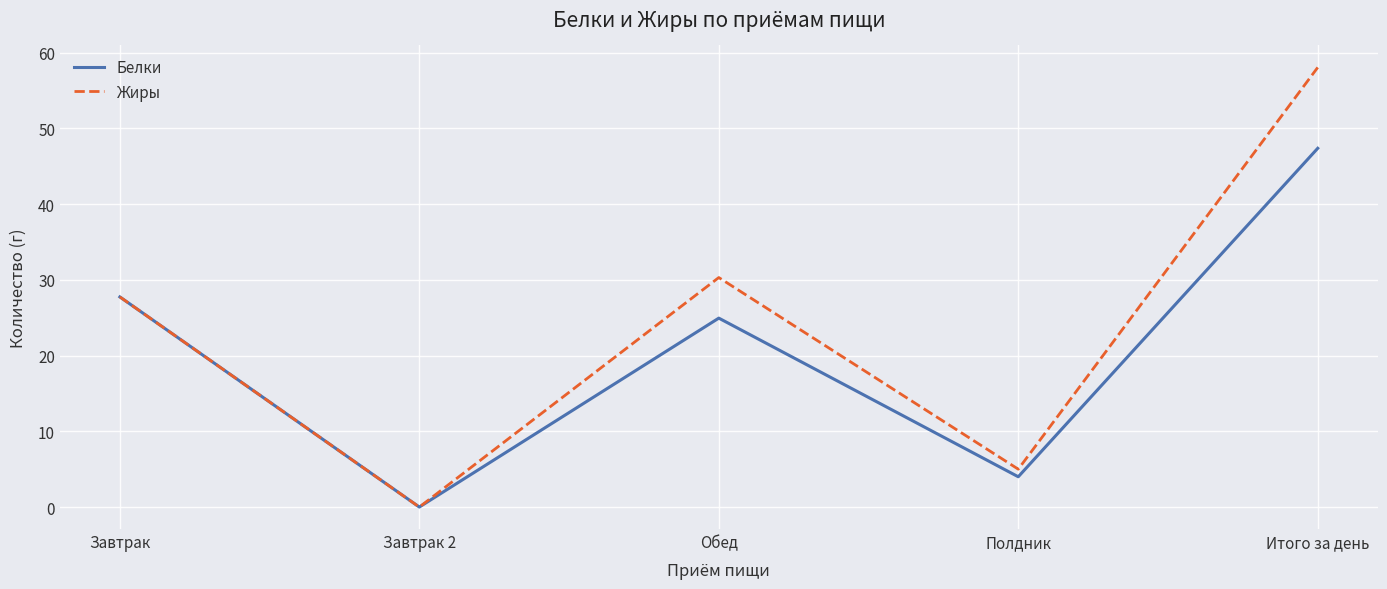

At Полдник, list the series in order from largest to smallest.

Жиры, Белки